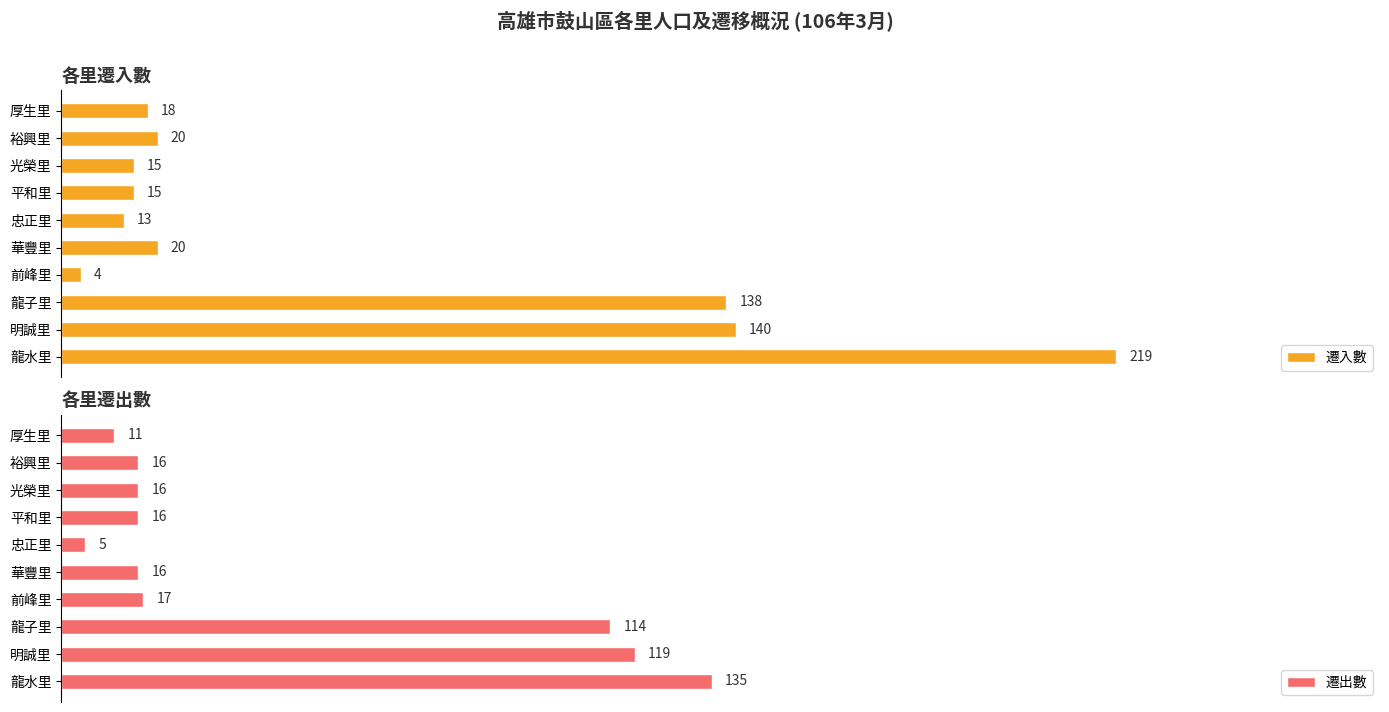

What are all the series names shown in the legend?

遷入數, 遷出數